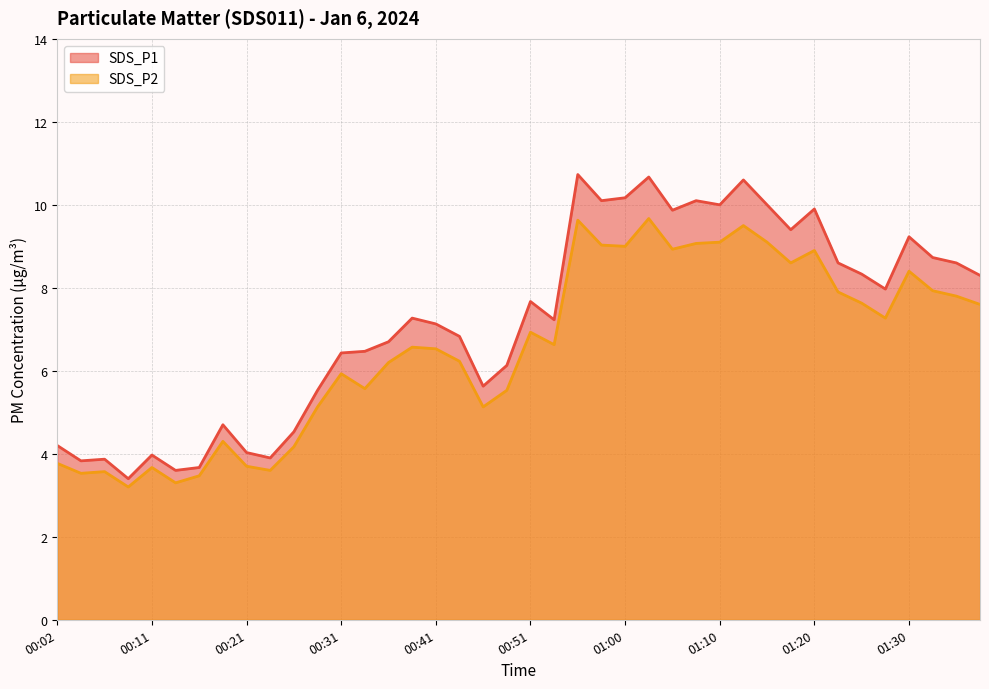

List the series in order of their overall mean, highest first.

SDS_P1, SDS_P2